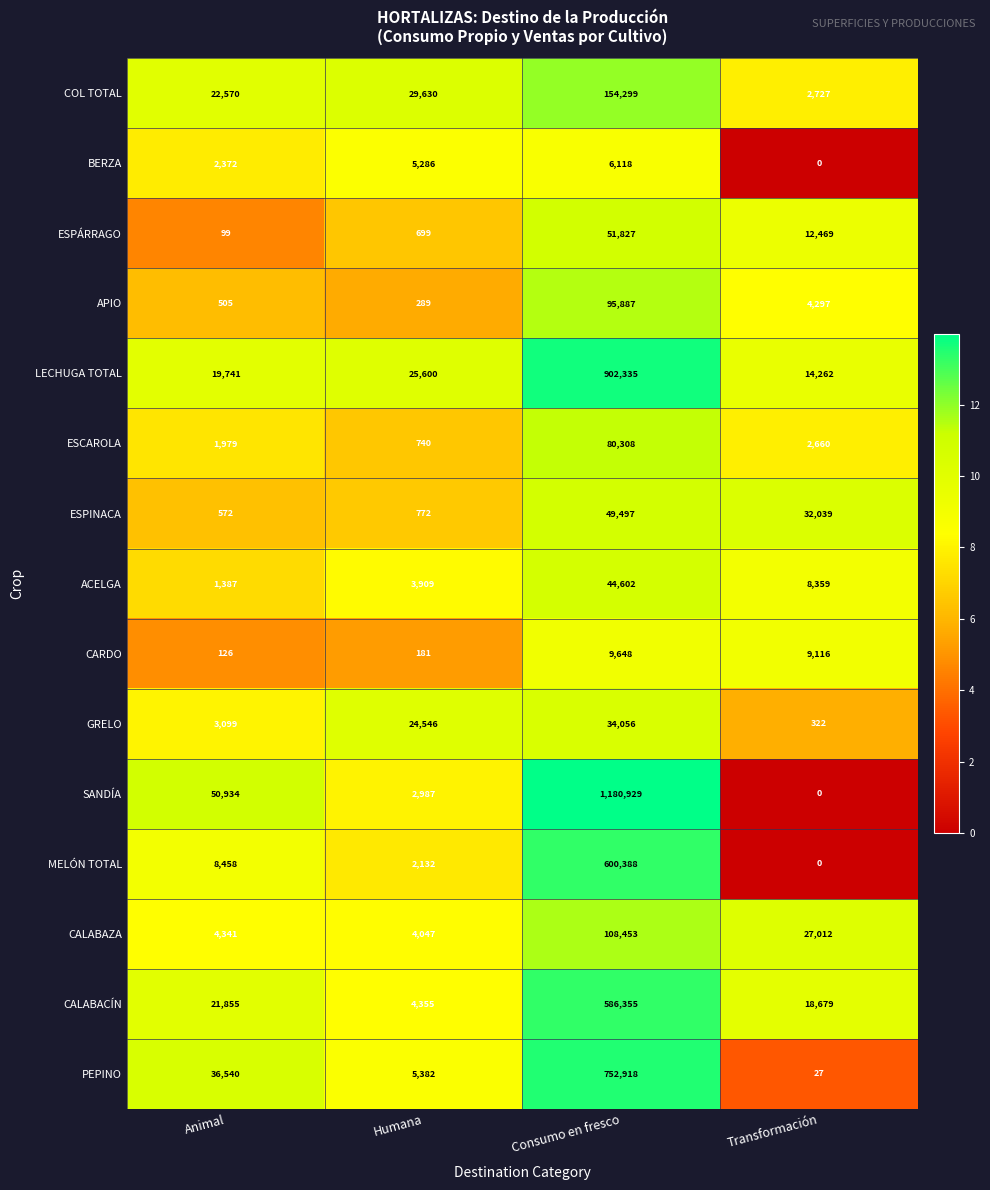

Rank the series by their maximum value, from highest to lowest.

SANDÍA, LECHUGA TOTAL, PEPINO, MELÓN TOTAL, CALABACÍN, COL TOTAL, CALABAZA, APIO, ESCAROLA, ESPÁRRAGO, ESPINACA, ACELGA, GRELO, CARDO, BERZA